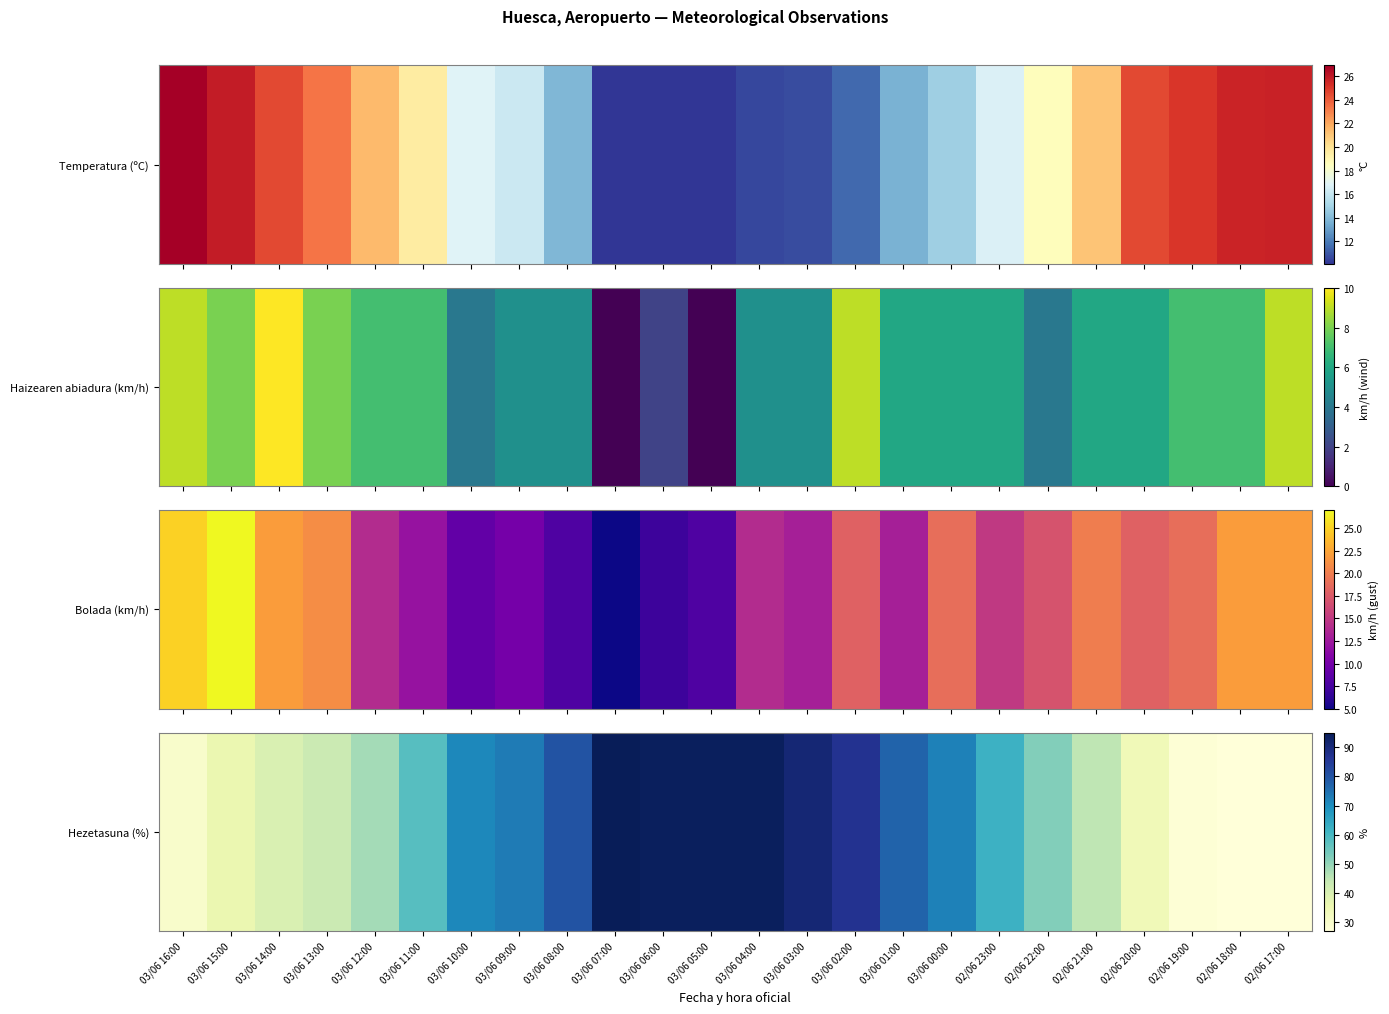

What value does the data have at 03/06 12:00, to the nearest 10?

50